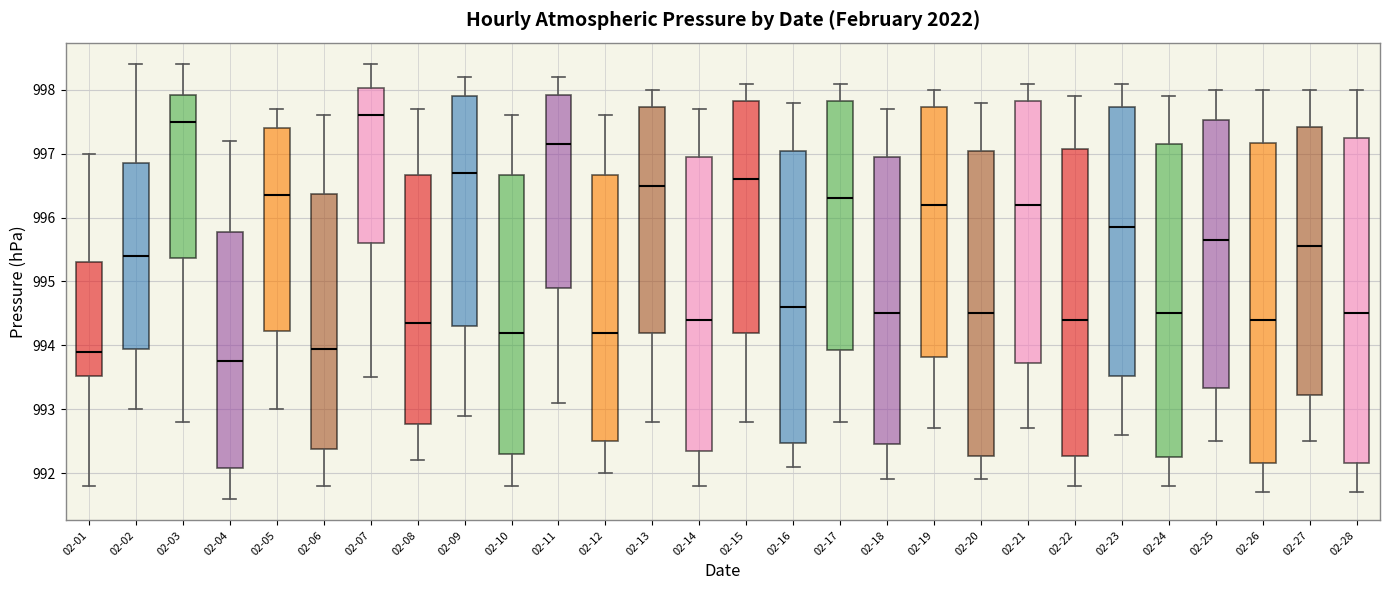

Where is the lower edge of the box for 02-05 on the y-axis? The values are not printed on the chart, so give them approximately, as read against the axis.

994.2